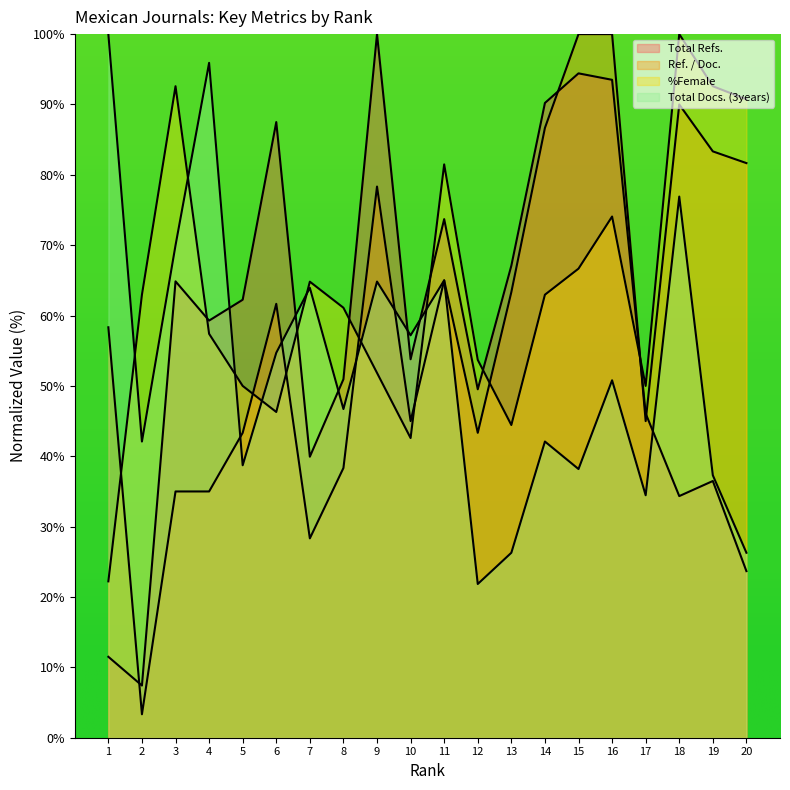

True or false: Total Docs. (3years) has more than 1 points higher than both neighbors.

True